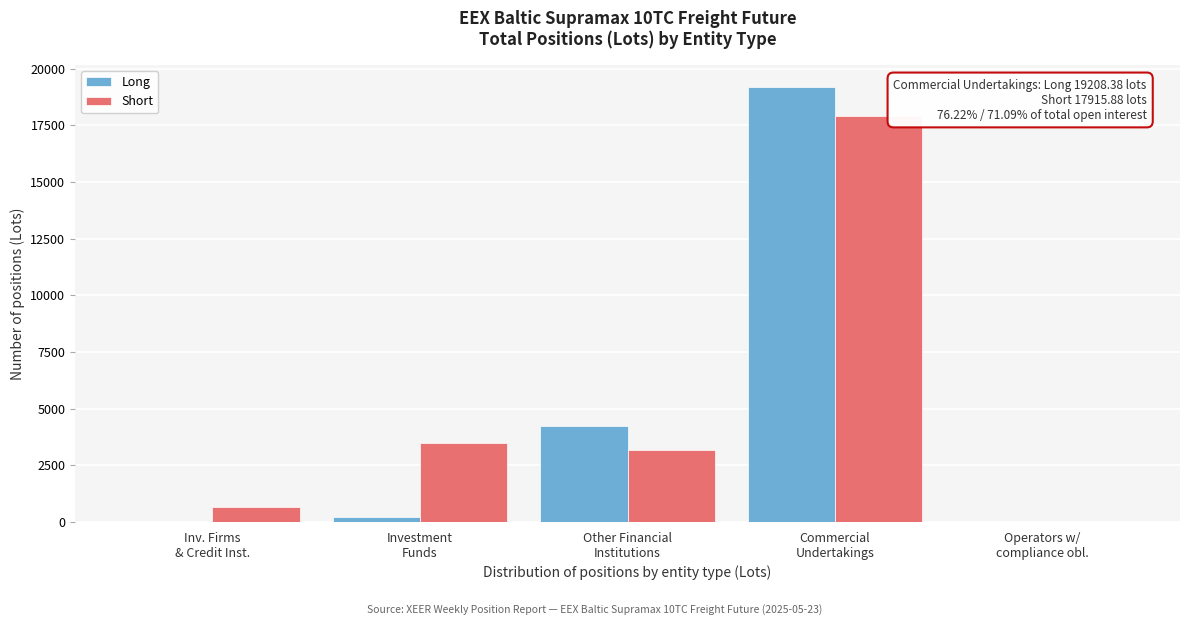

What is the maximum value shown in the chart?

19208.4